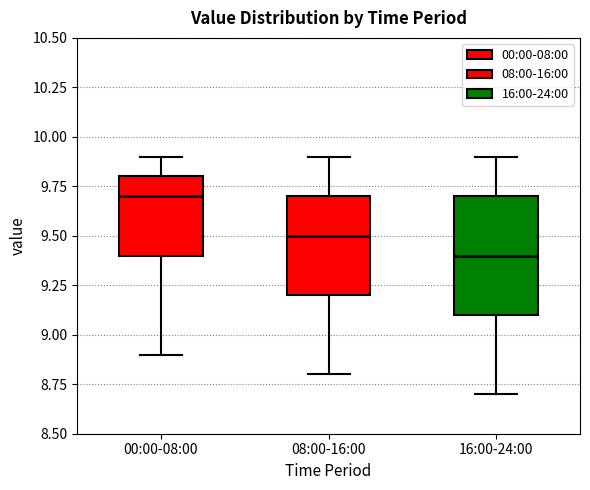

Reading left to right, read every box against the y-axis: the position of its median line, the range the box covers, and the ends of its whiskers. The values are not printed on the chart, so give them approximately, as read against the axis.

00:00-08:00: median 9.7, box 9.4 to 9.8, whiskers 8.9 to 9.9
08:00-16:00: median 9.5, box 9.2 to 9.7, whiskers 8.8 to 9.9
16:00-24:00: median 9.4, box 9.1 to 9.7, whiskers 8.7 to 9.9